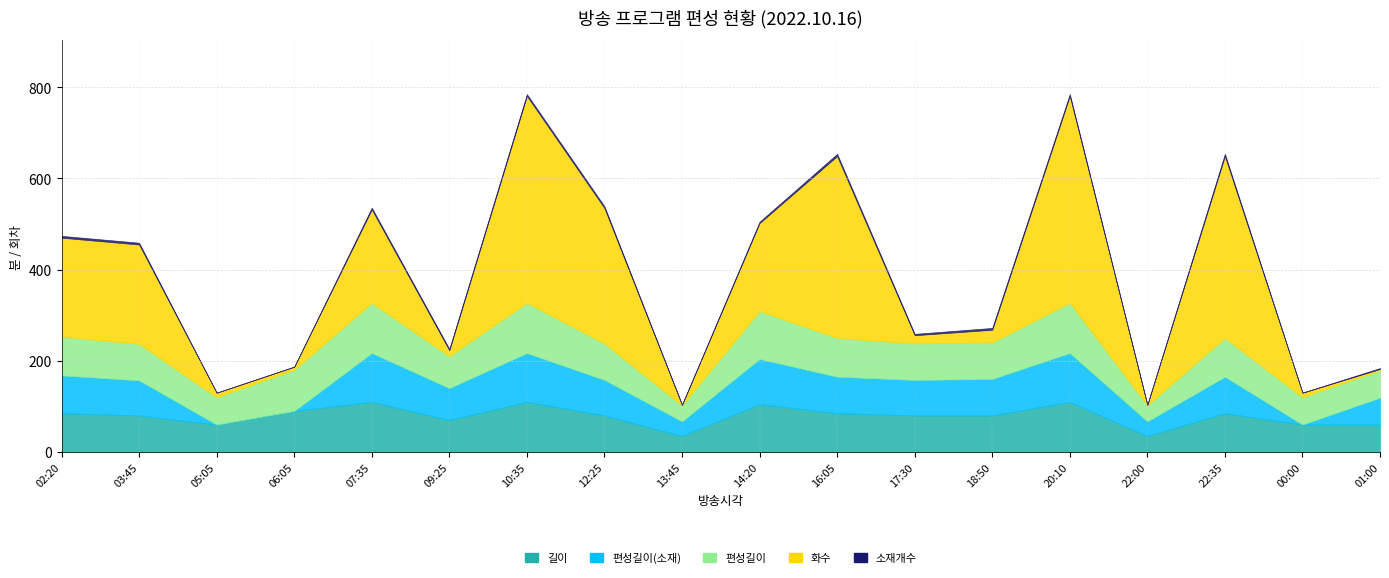

What is the sum of all 편성길이 values?

1420